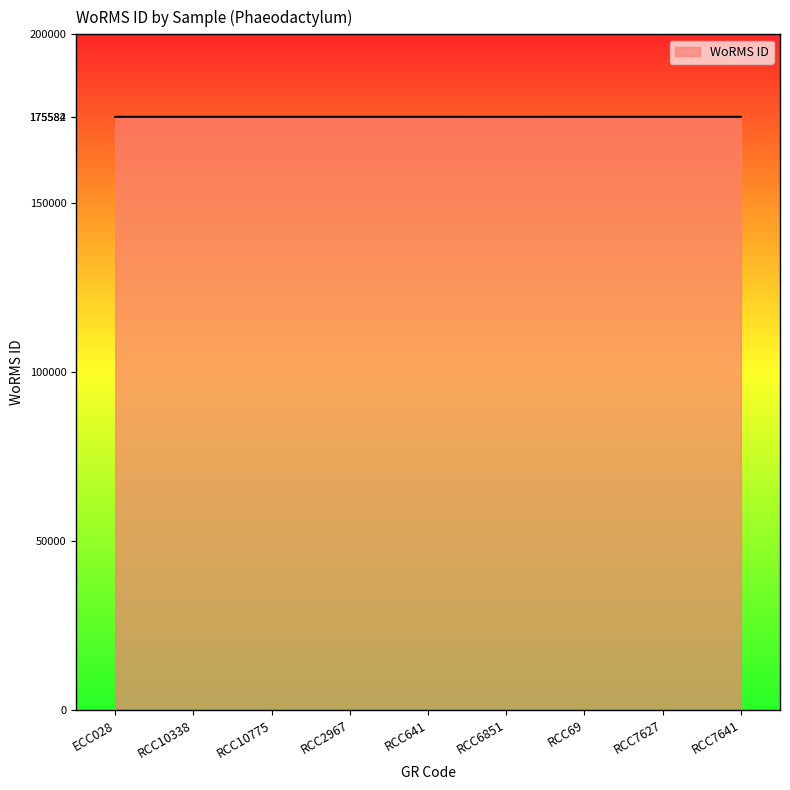

True or false: the data shows 51179 at RCC7641.

False